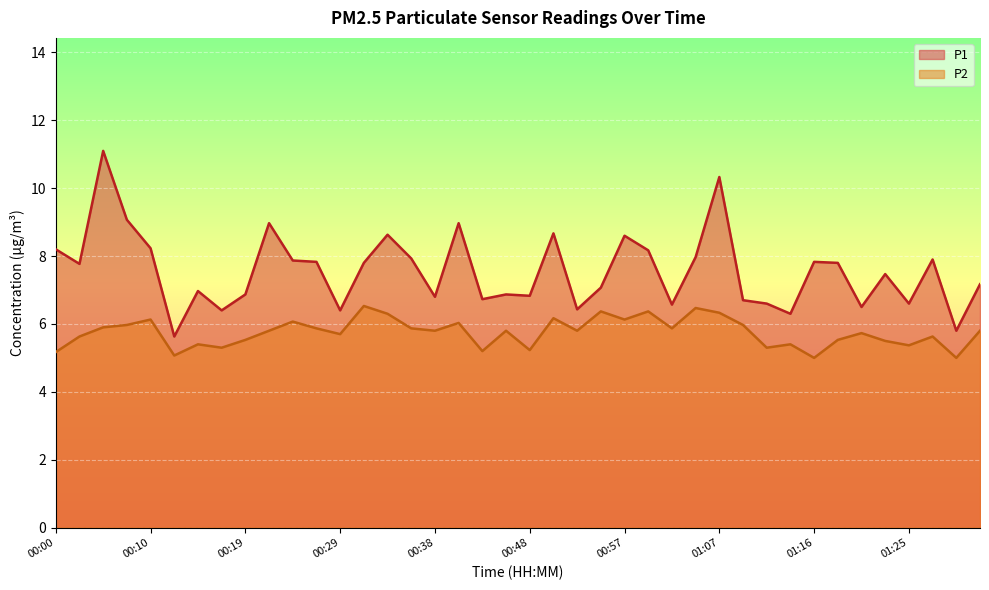

What is the sum of the P1 values at 00:07 and 01:28?

17.0